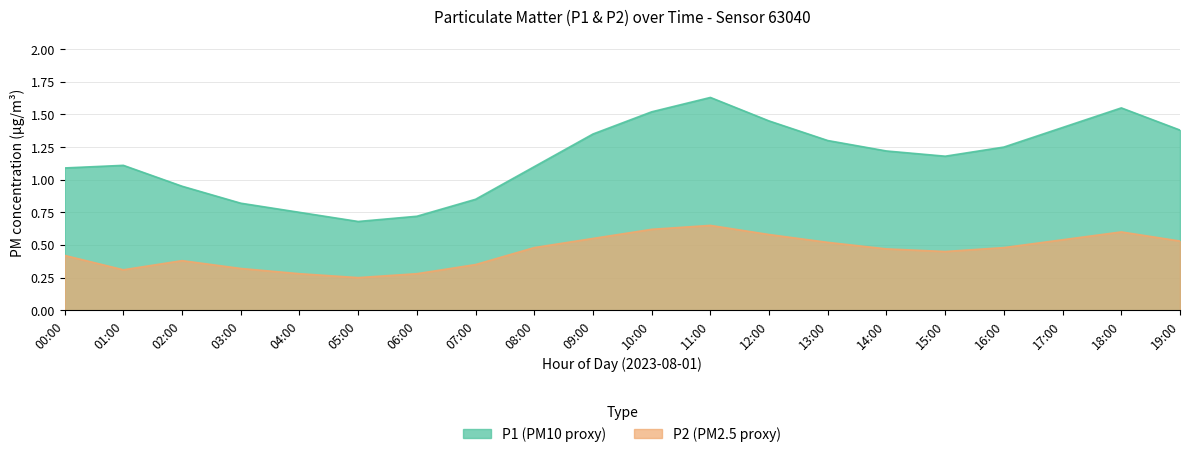

Which label corresponds to the largest value in the chart?

11:00